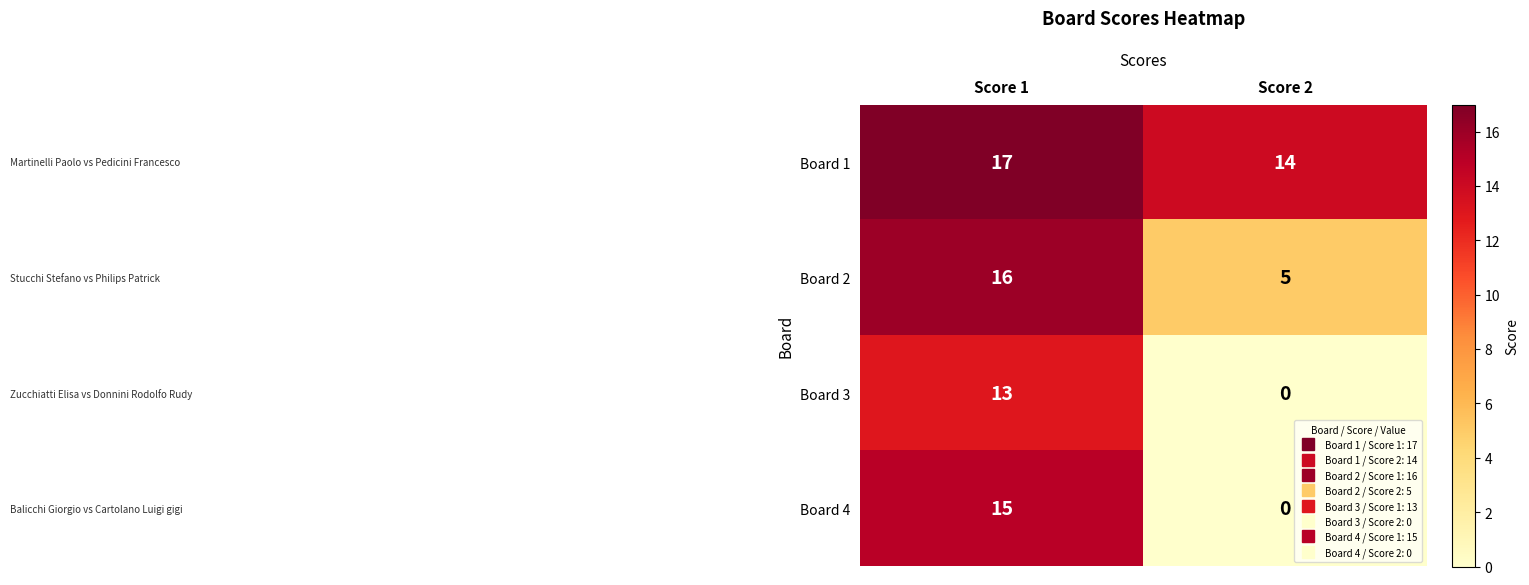

Rank the series at Score 1 from highest to lowest value.

Board 1, Board 2, Board 4, Board 3